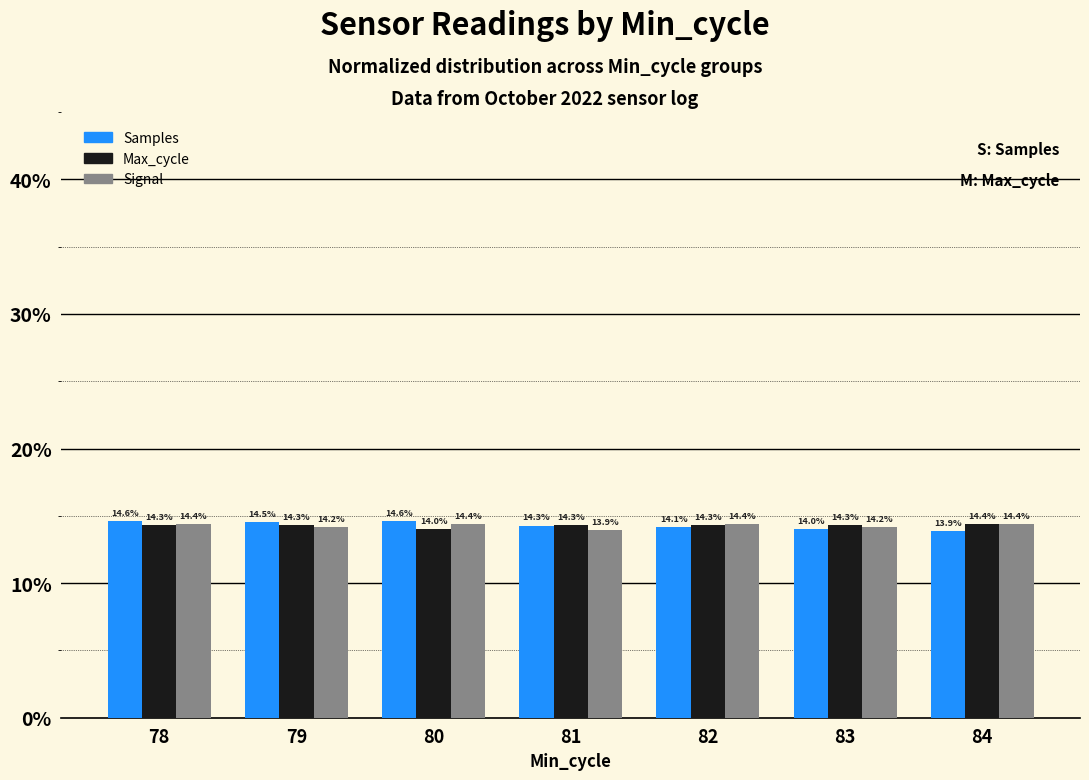

What is the difference between the maximum and second lowest values in the Signal series?

0.2